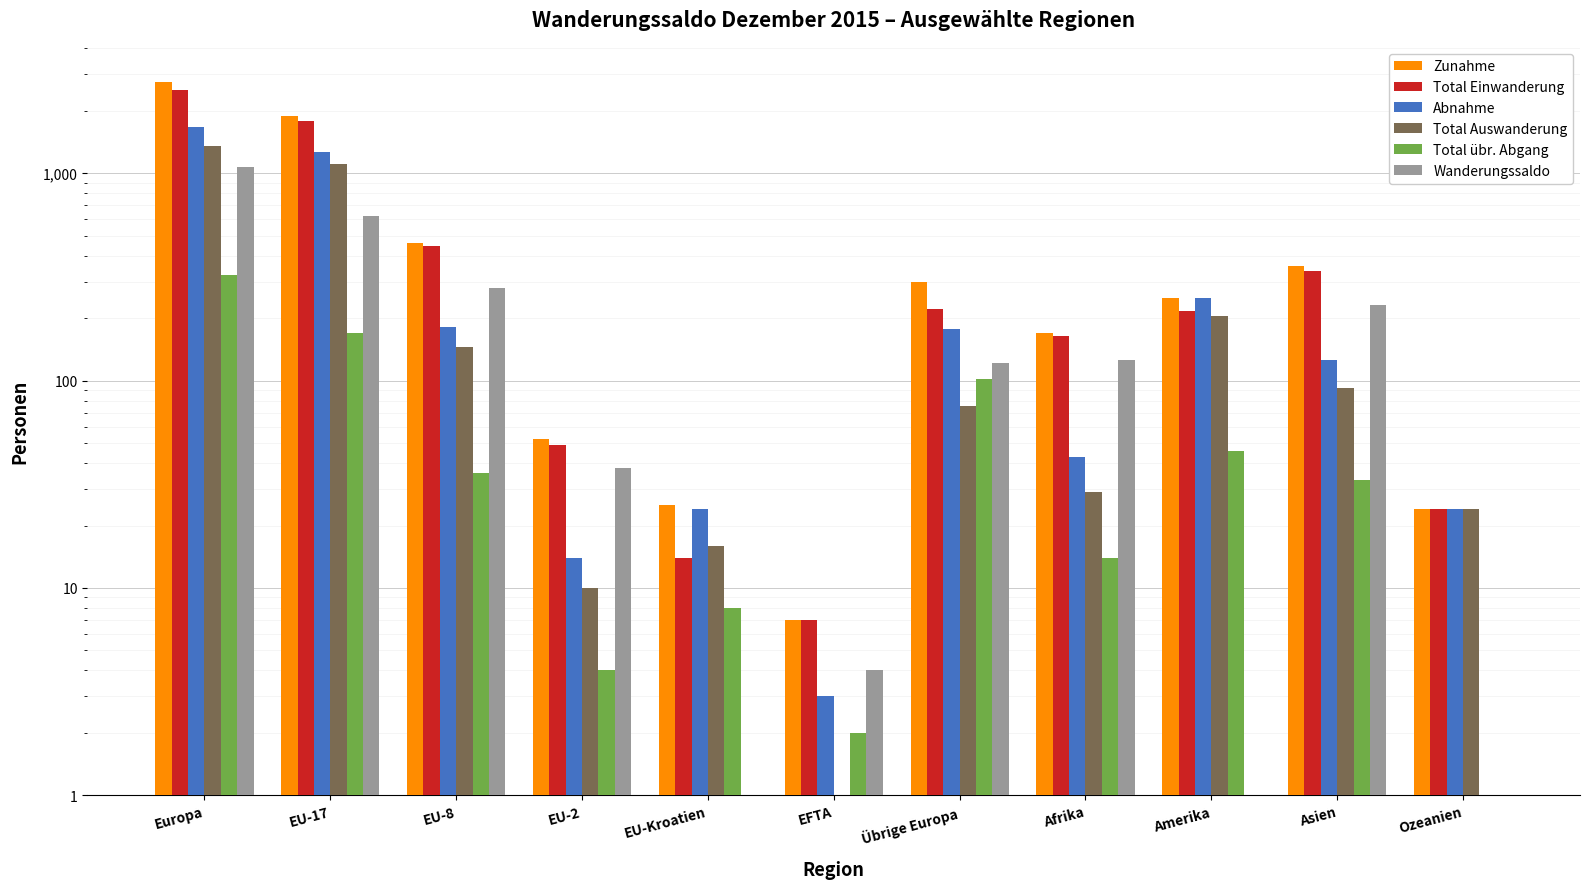

What is the sum of the Total Auswanderung values at Ozeanien and EFTA?

25